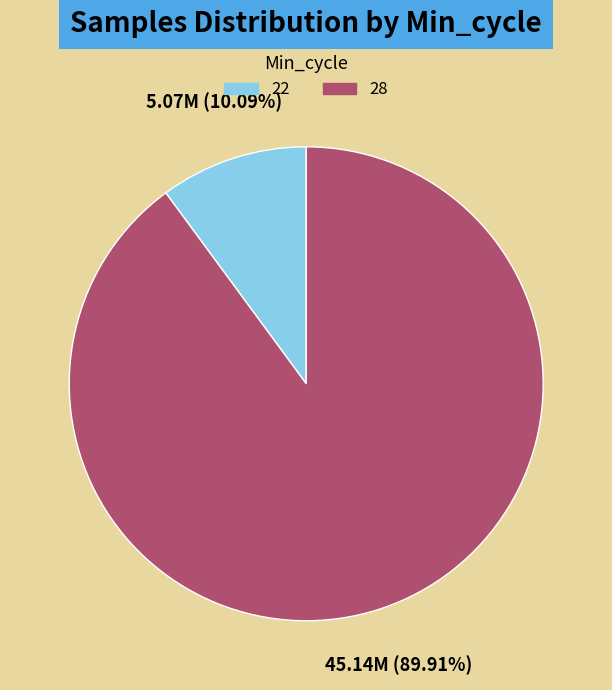

Is there any slice that represents more than half of the pie?

Yes